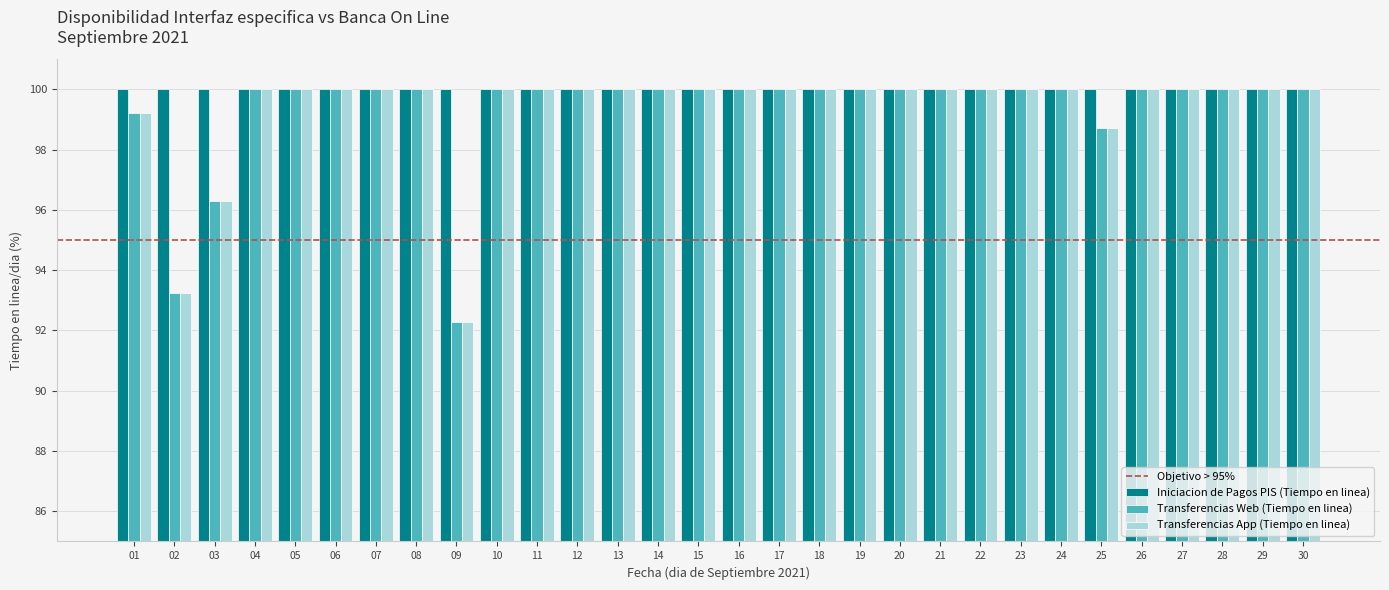

Which category has the lowest value in the Transferencias App (Tiempo en linea) series?

09